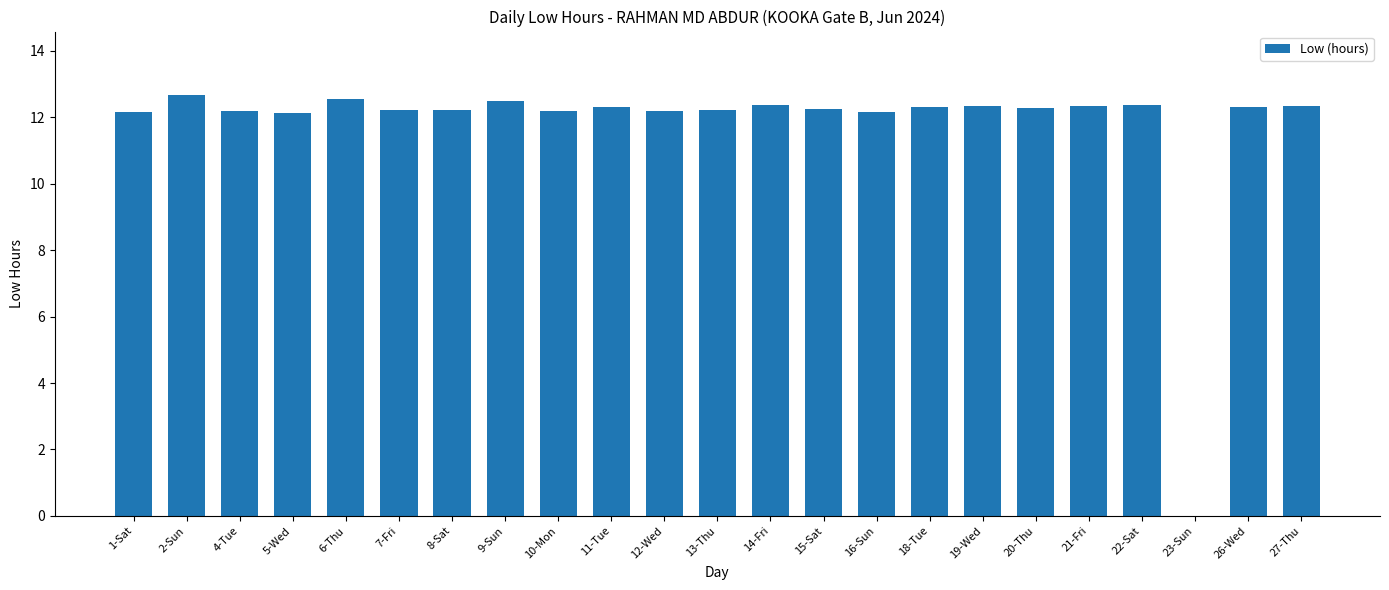

At which label does the data first exceed 12?

1-Sat